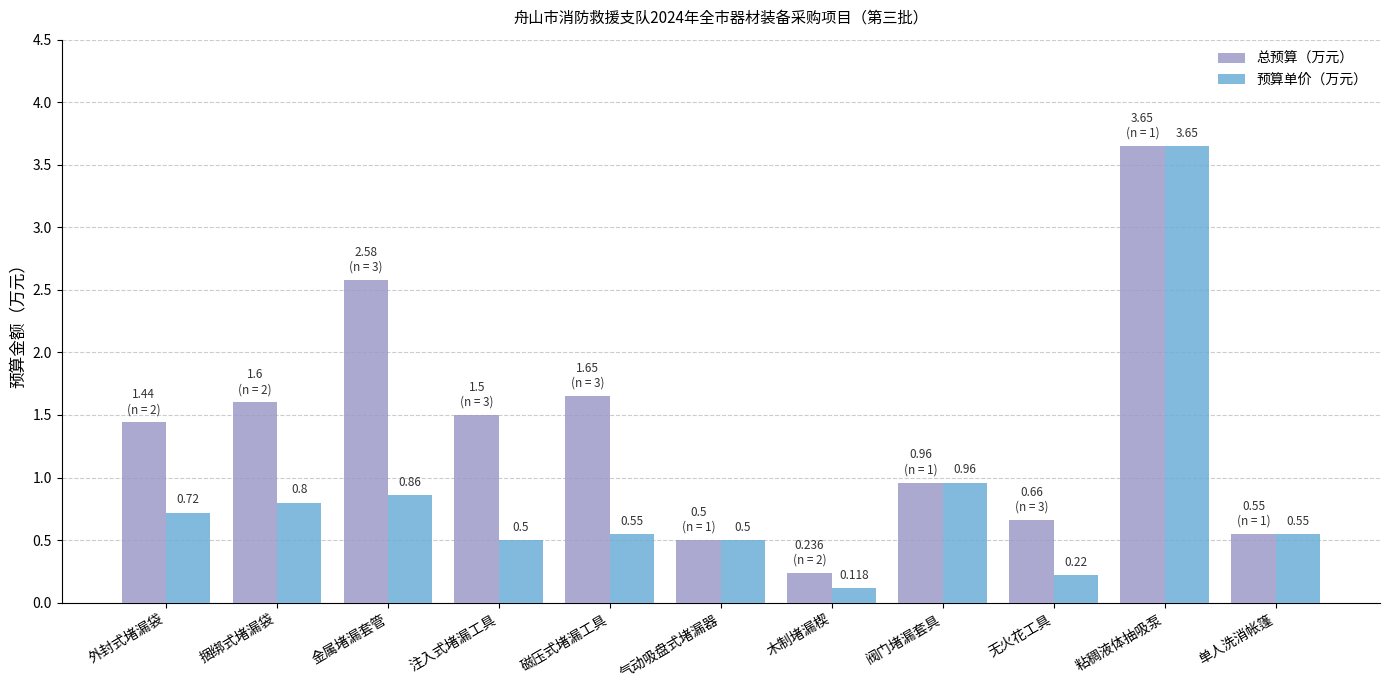

Rank the series by their average value, from highest to lowest.

总预算（万元）, 预算单价（万元）